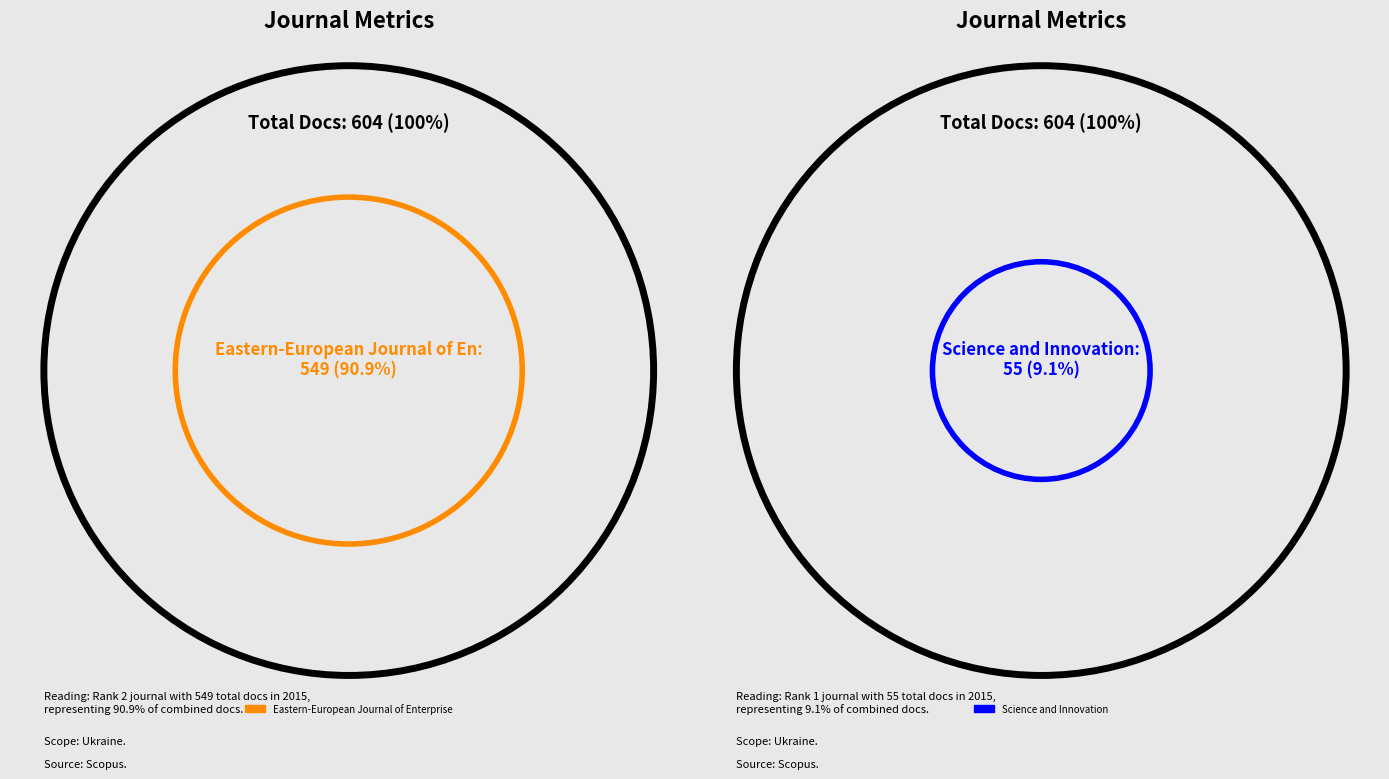

How many segments does this pie chart have?

2